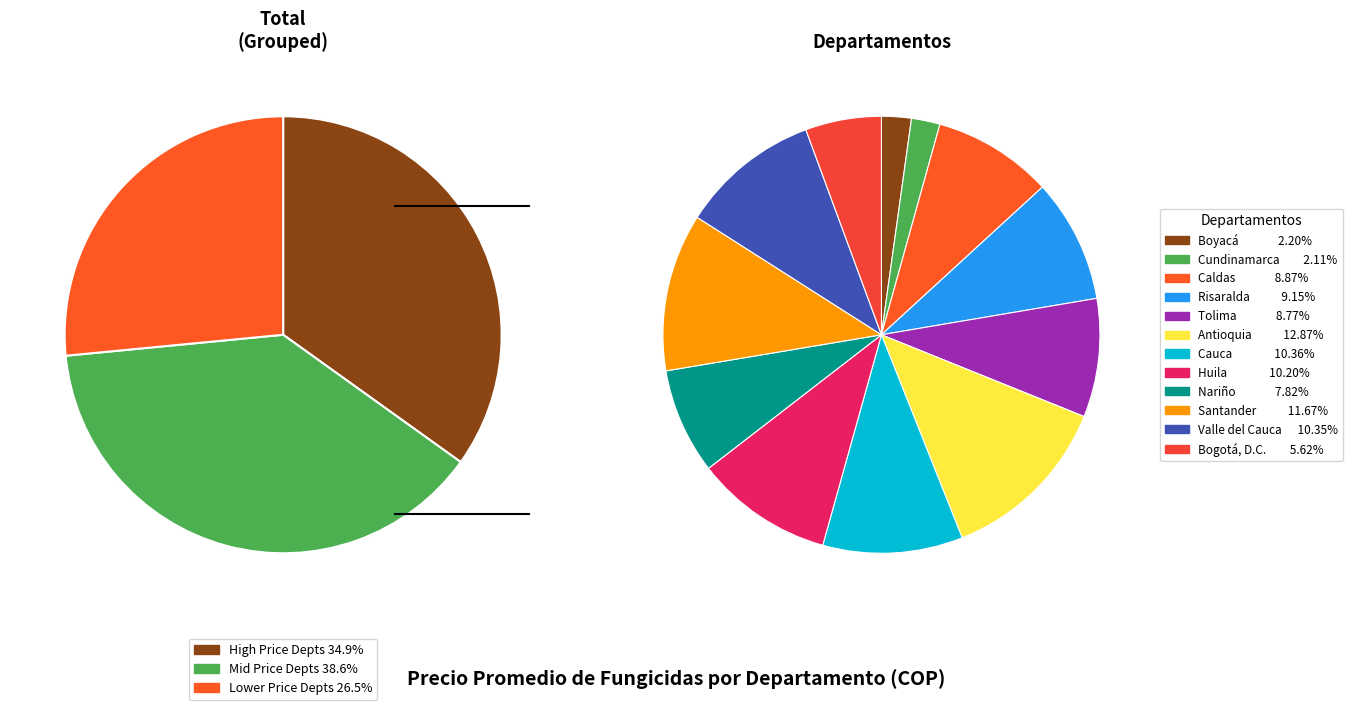

Is there a majority slice in this chart?

No